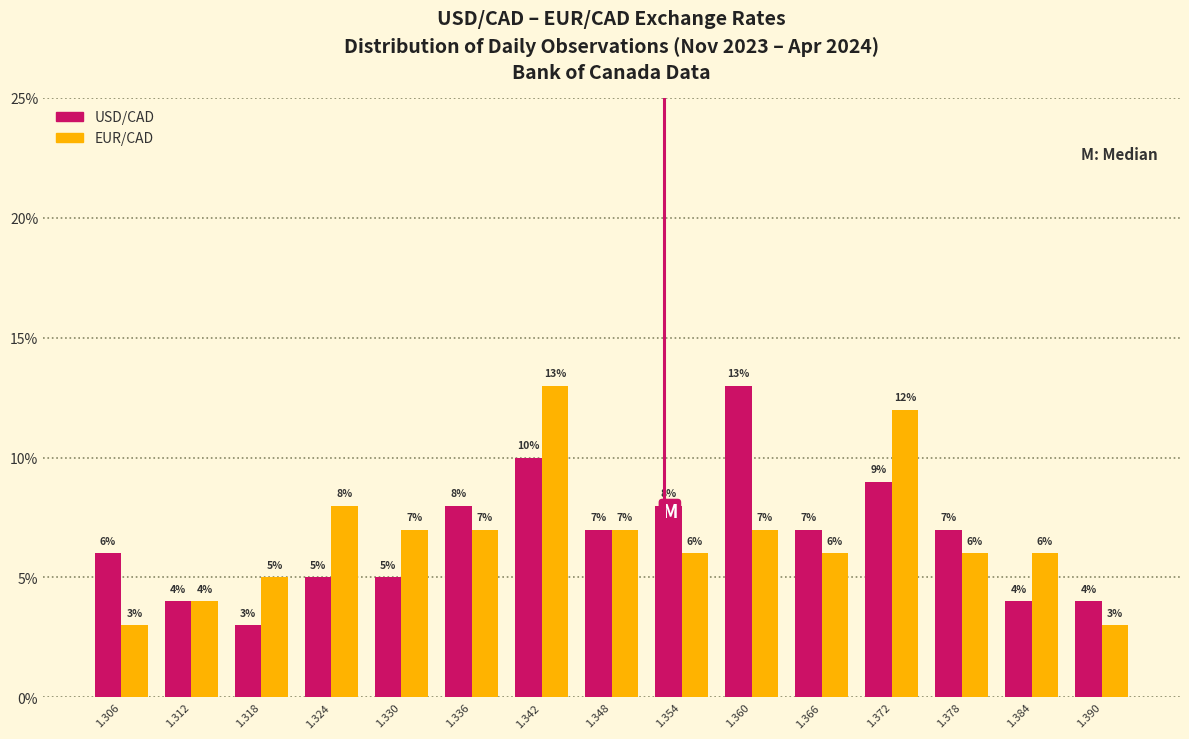

What is the height of the USD/CAD bar covering 1.363 to 1.369 on the x-axis?

7